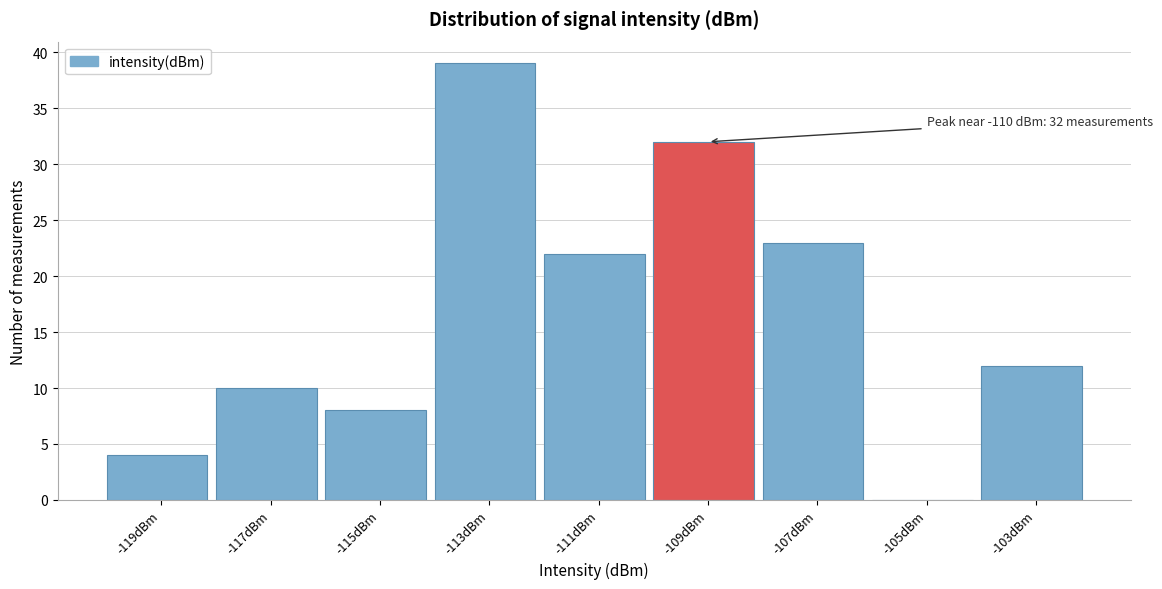

Which range on the x-axis has the tallest bar?

-114 to -112